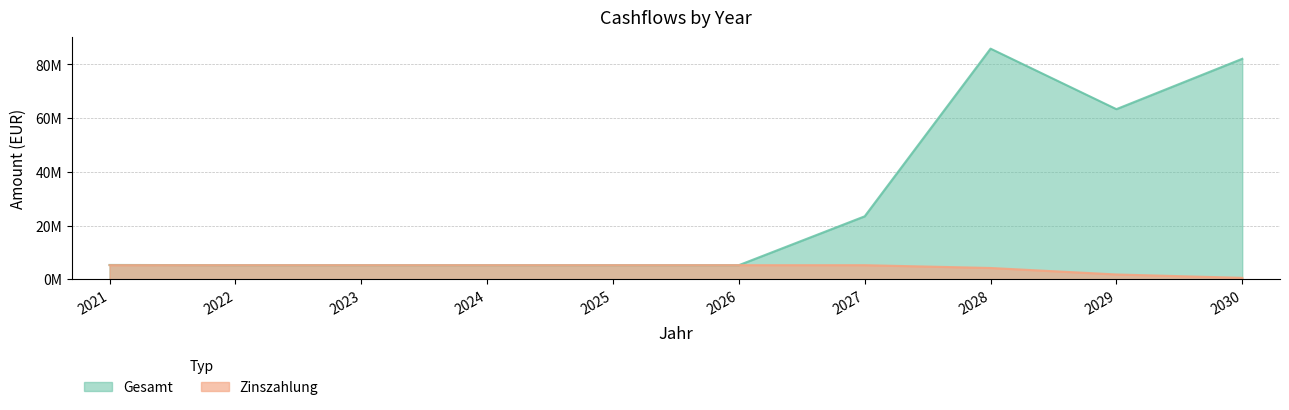

The Gesamt series shows 63355684.7 at 2029. True or false?

True